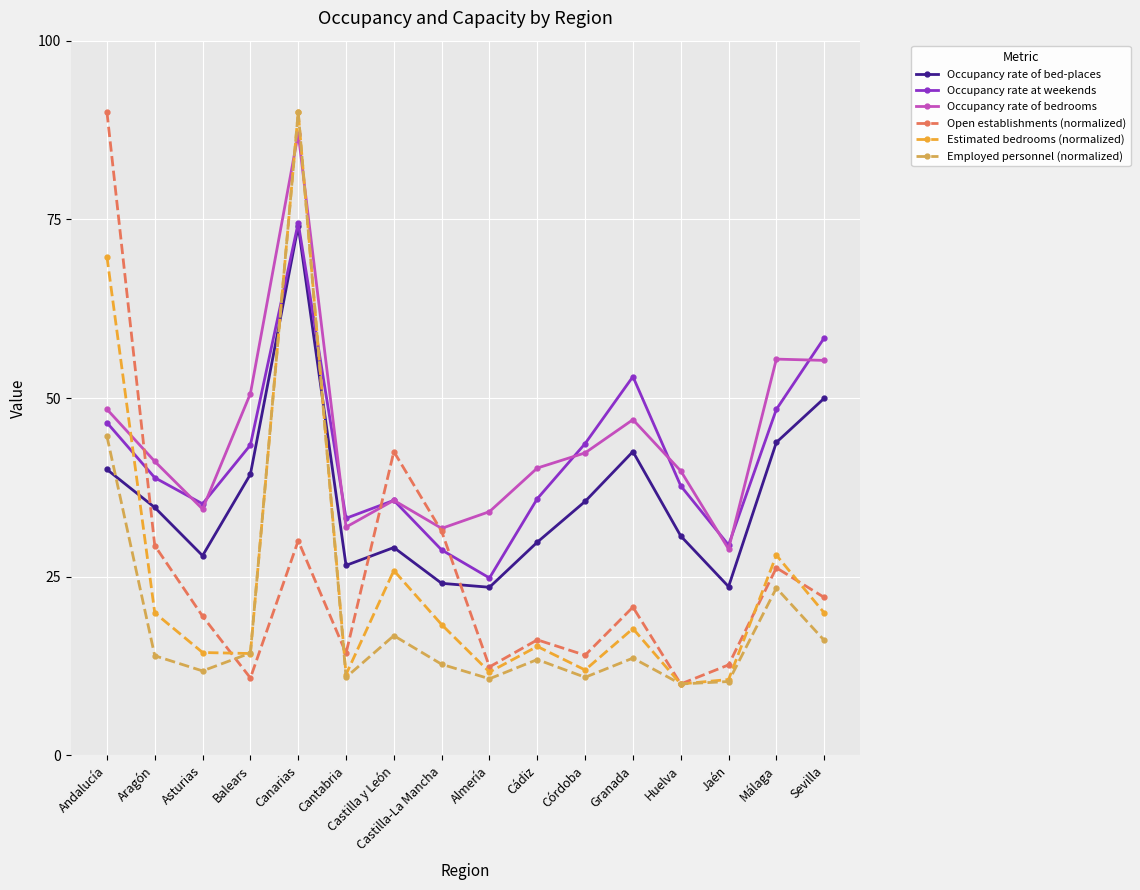

At which category is the sum across all series the highest?

Canarias